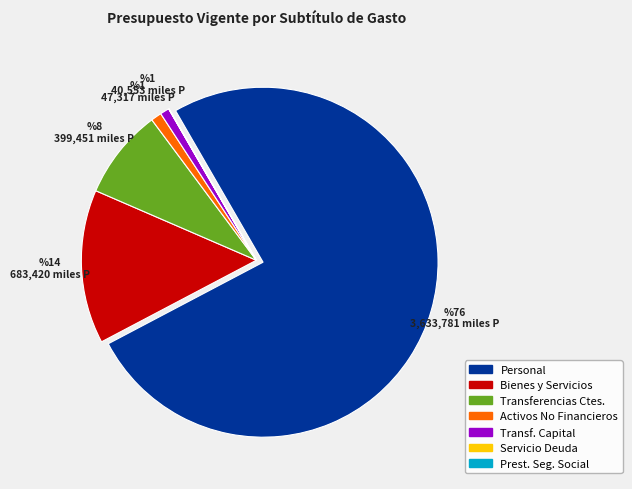

Is there any slice that represents more than half of the pie?

Yes